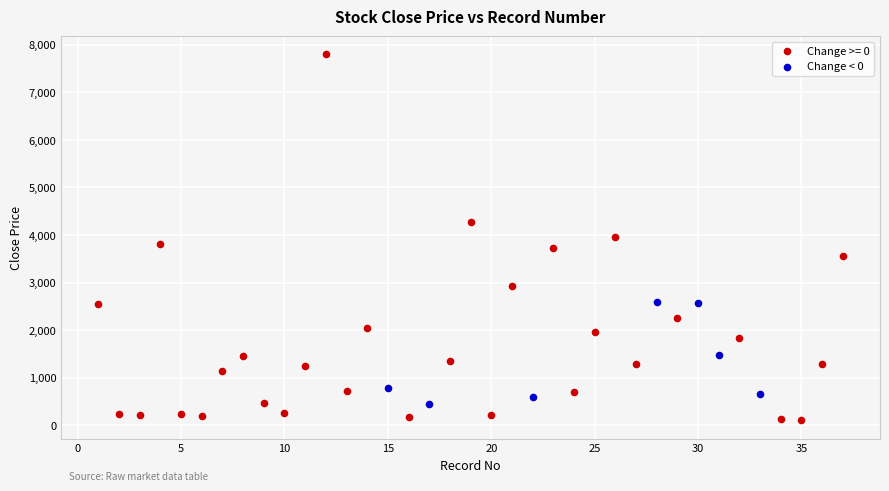

Which series reaches the maximum Y coordinate?

Change >= 0